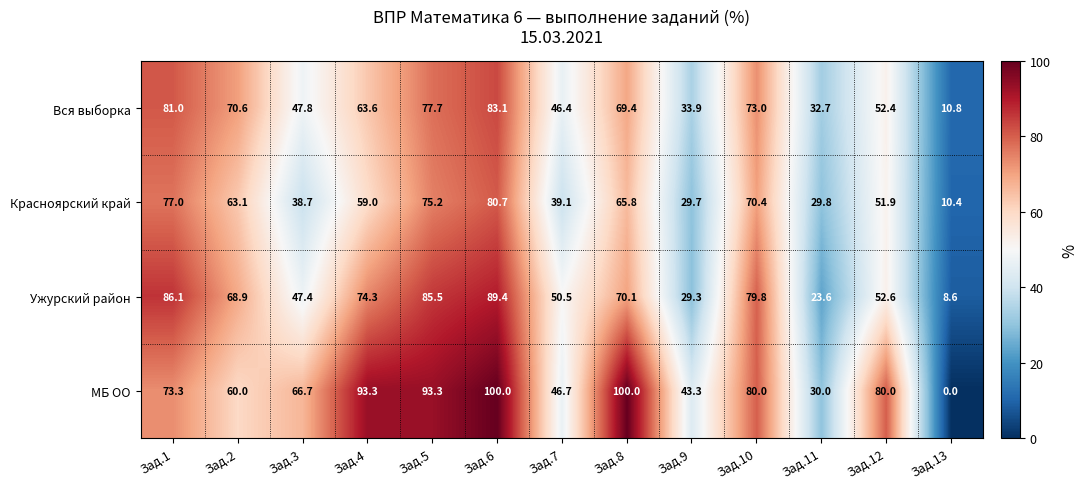

What is the average value of the Ужурский район series?

58.9